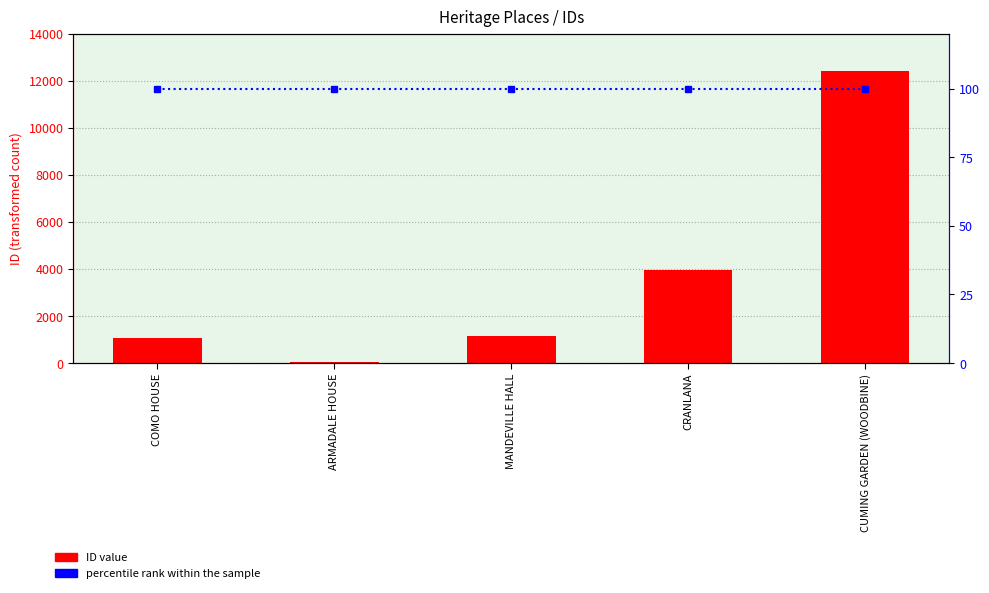

Which series changed the most between CRANLANA and CUMING GARDEN (WOODBINE)?

ID